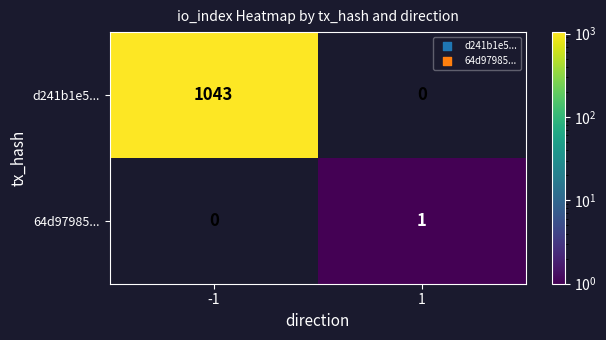

What is the difference between the maximum and minimum values in the d241b1e5... series?

1043